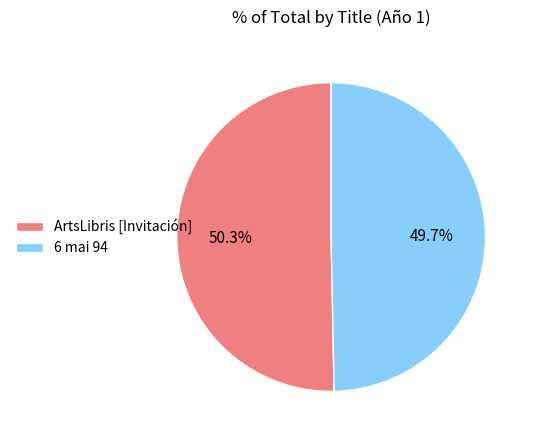

What percentage do 6 mai 94 and ArtsLibris [Invitación] together represent?

100.0%